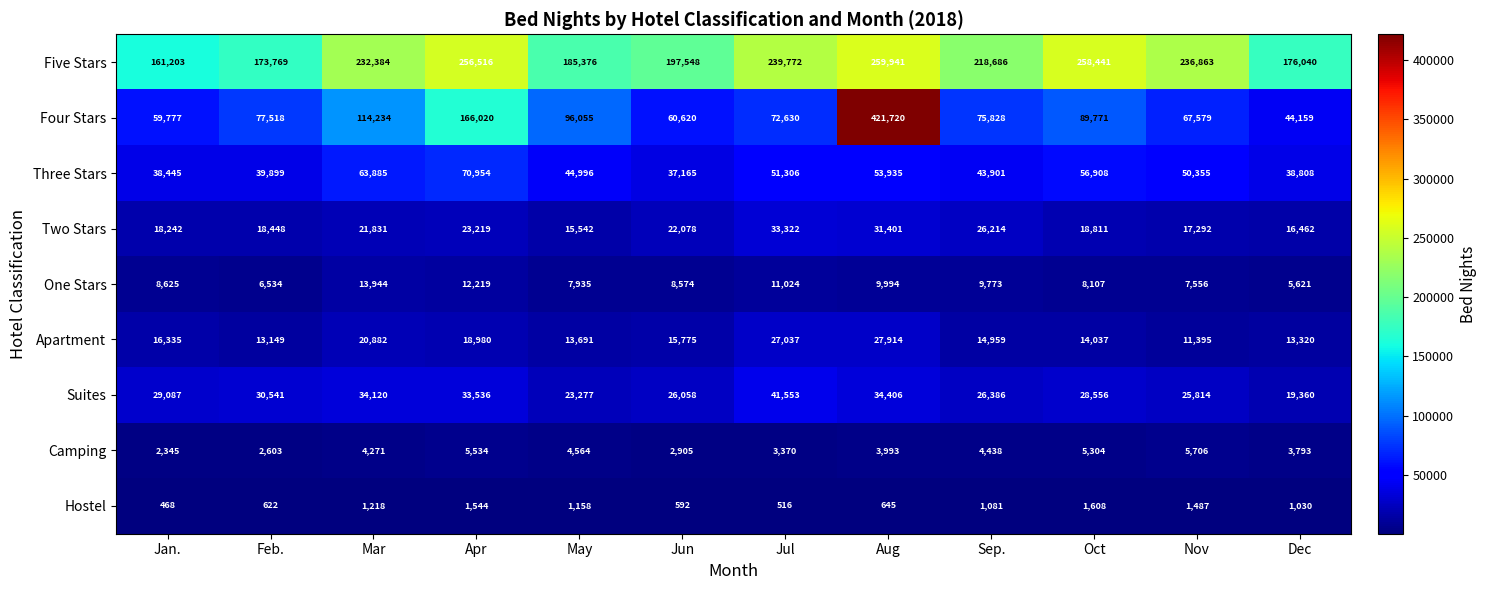

What is the average value of the Apartment series?

17290